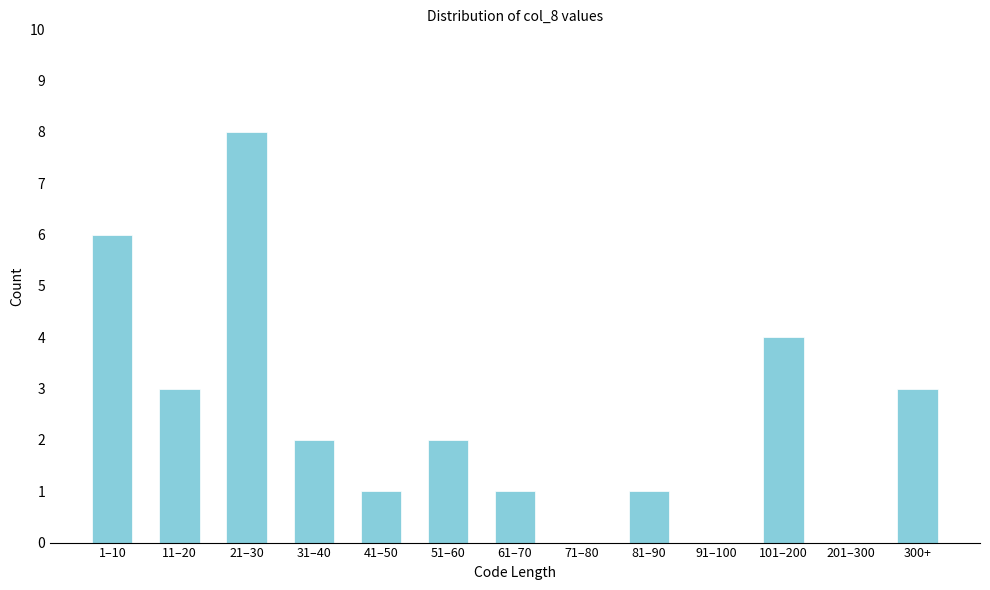

Reading left to right, transcribe all the data shown in this chart.

1–10=6	11–20=3	21–30=8	31–40=2	41–50=1	51–60=2	61–70=1	71–80=0	81–90=1	91–100=0	101–200=4	201–300=0	300+=3